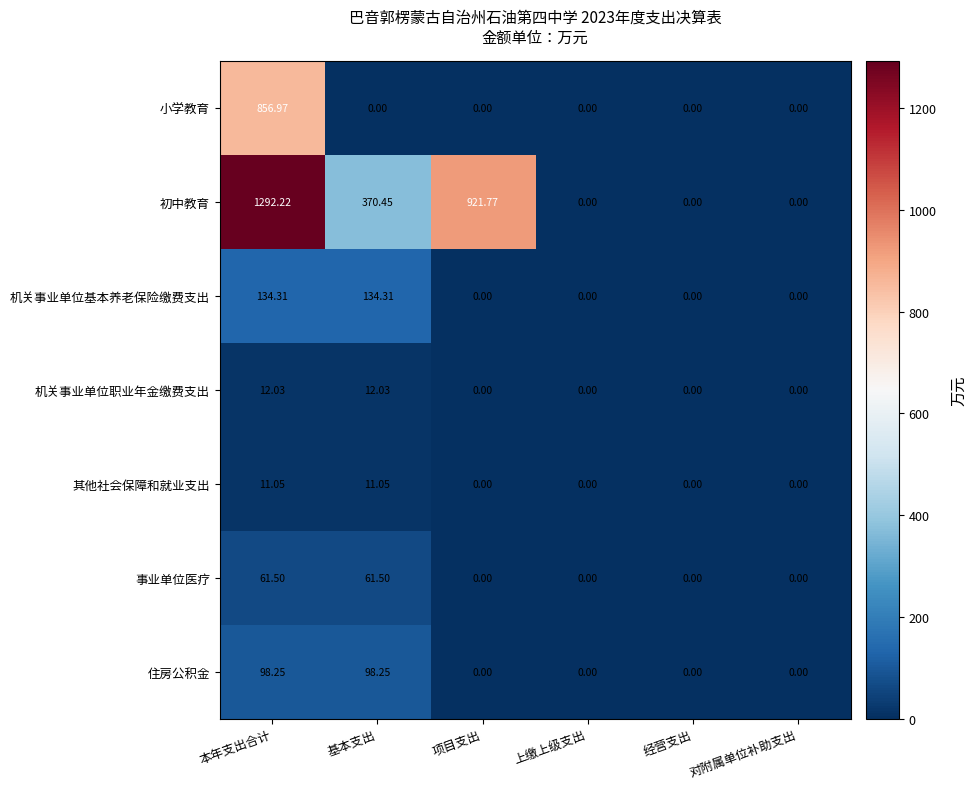

At 本年支出合计, list the series in order from smallest to largest.

其他社会保障和就业支出, 机关事业单位职业年金缴费支出, 事业单位医疗, 住房公积金, 机关事业单位基本养老保险缴费支出, 小学教育, 初中教育